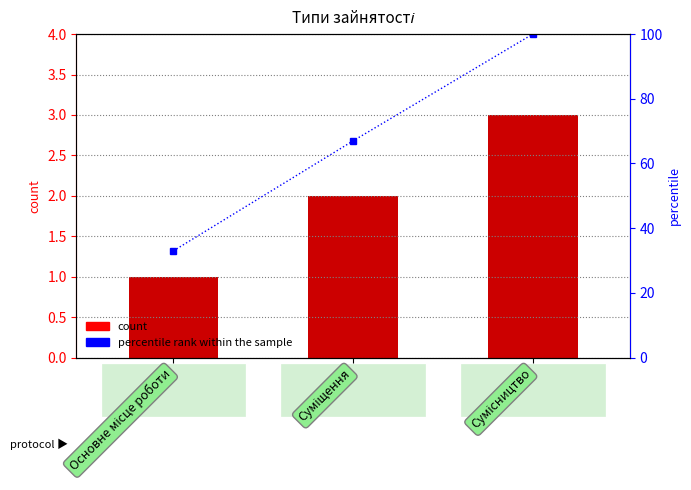

What is the value of the Ідентифікатор bar at the 3rd from the left?

3